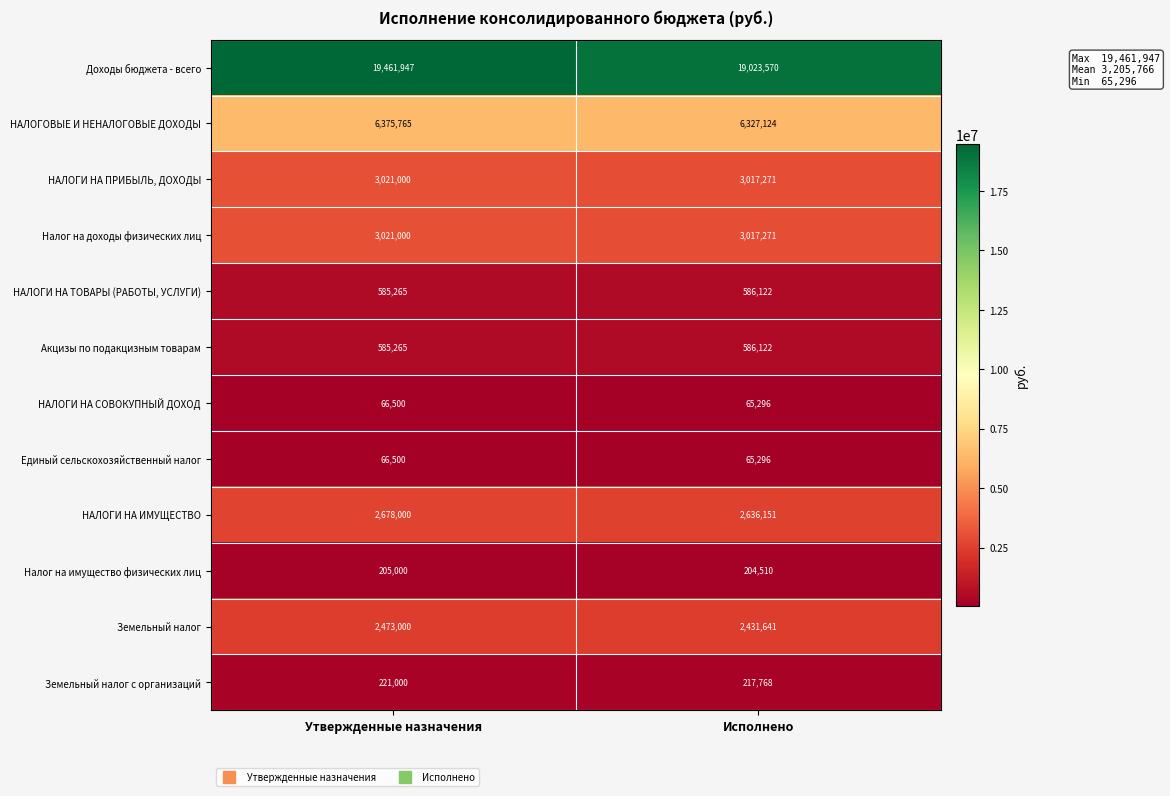

Reading left to right, what are all the values shown in this chart?

Доходы бюджета - всего: 19461947	19023570
НАЛОГОВЫЕ И НЕНАЛОГОВЫЕ ДОХОДЫ: 6375765	6327124
НАЛОГИ НА ПРИБЫЛЬ, ДОХОДЫ: 3021000	3017271
Налог на доходы физических лиц: 3021000	3017271
НАЛОГИ НА ТОВАРЫ (РАБОТЫ, УСЛУГИ): 585265	586122
Акцизы по подакцизным товарам: 585265	586122
НАЛОГИ НА СОВОКУПНЫЙ ДОХОД: 66500	65296
Единый сельскохозяйственный налог: 66500	65296
НАЛОГИ НА ИМУЩЕСТВО: 2678000	2636151
Налог на имущество физических лиц: 205000	204510
Земельный налог: 2473000	2431641
Земельный налог с организаций: 221000	217768